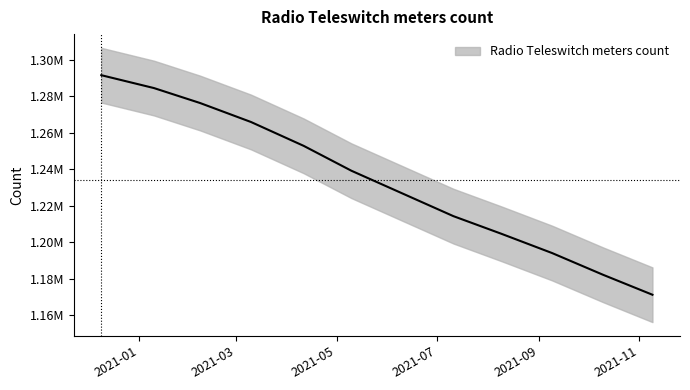

True or false: the data shows 645265 at 2021-09-09.

False